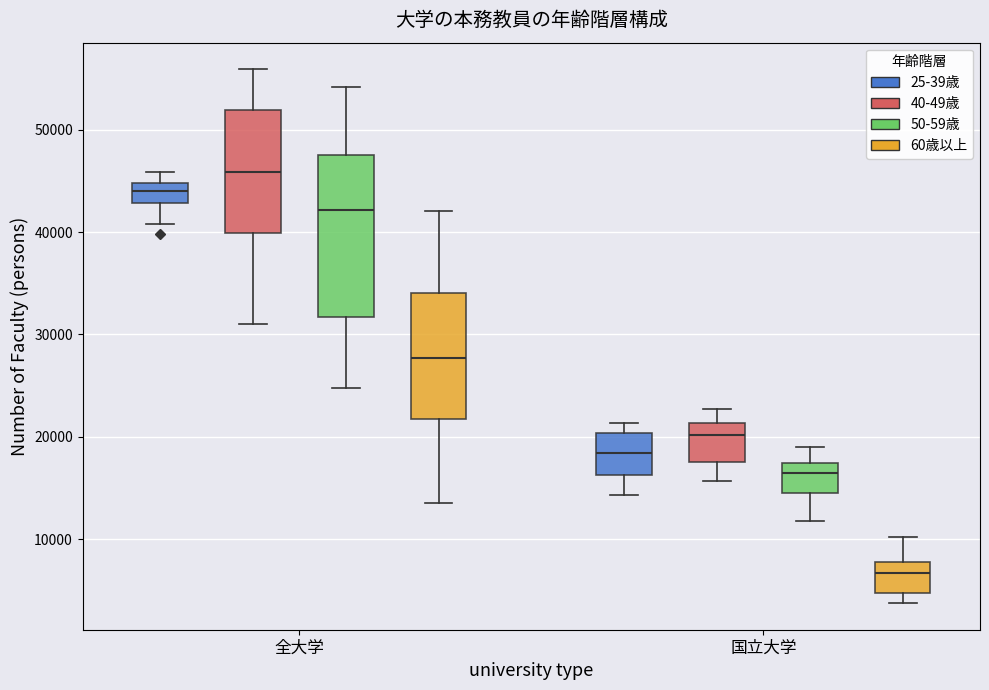

Comparing the boxes themselves (not the whiskers), which one is the tallest?

全大学 (50-59歳)